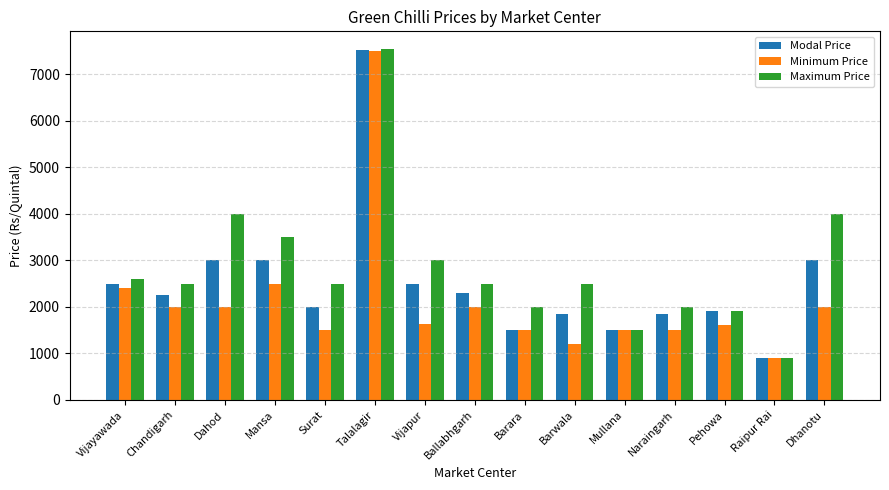

How many values in the Minimum Price series are below 1625?

7